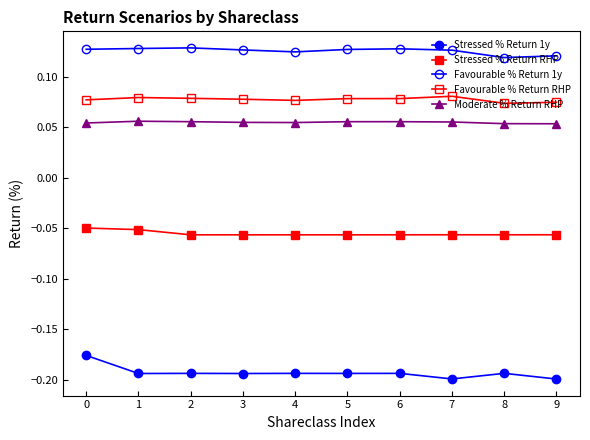

How many data points does each series have?

10